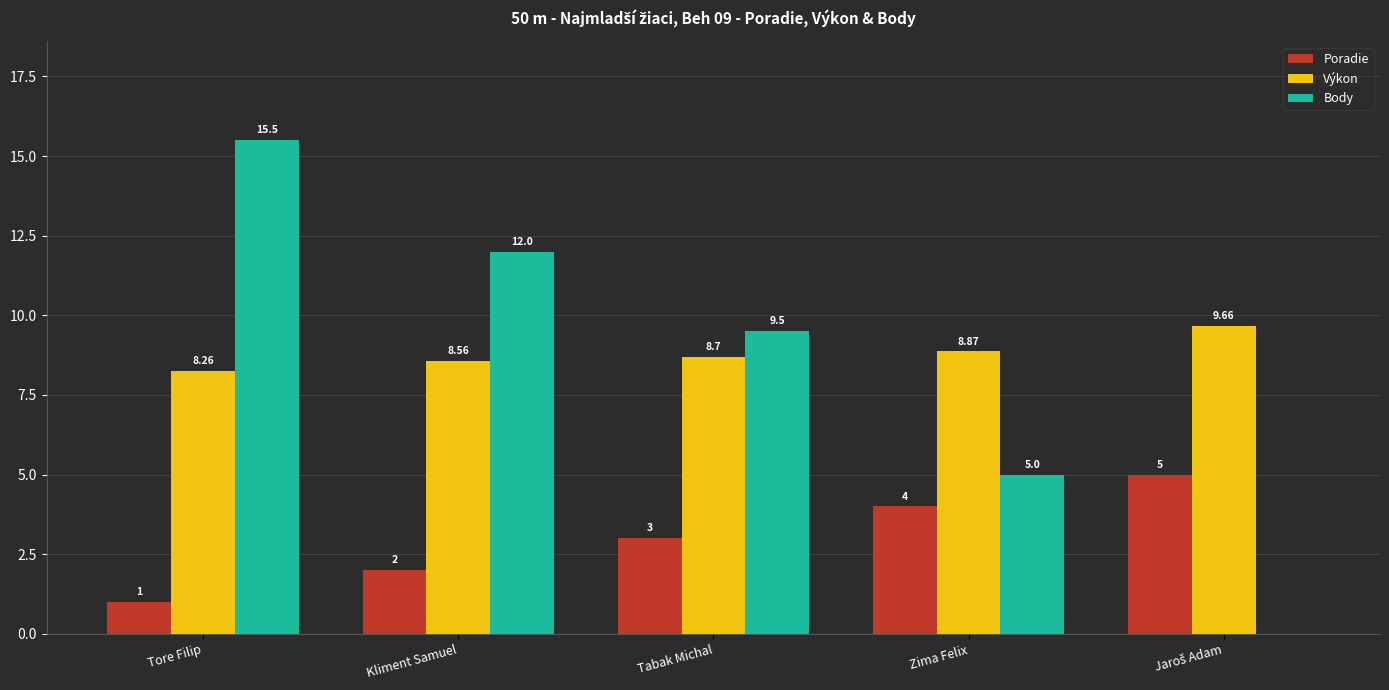

Which series has the largest total across all categories?

Výkon